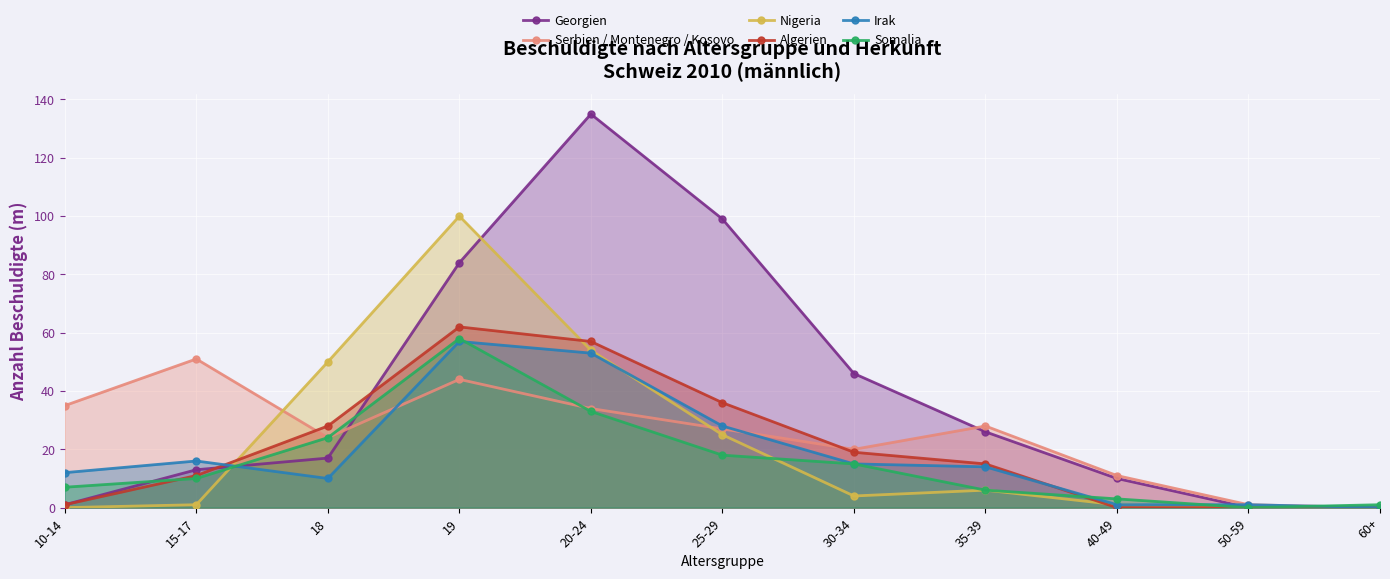

What is the average value of the Georgien series?

39